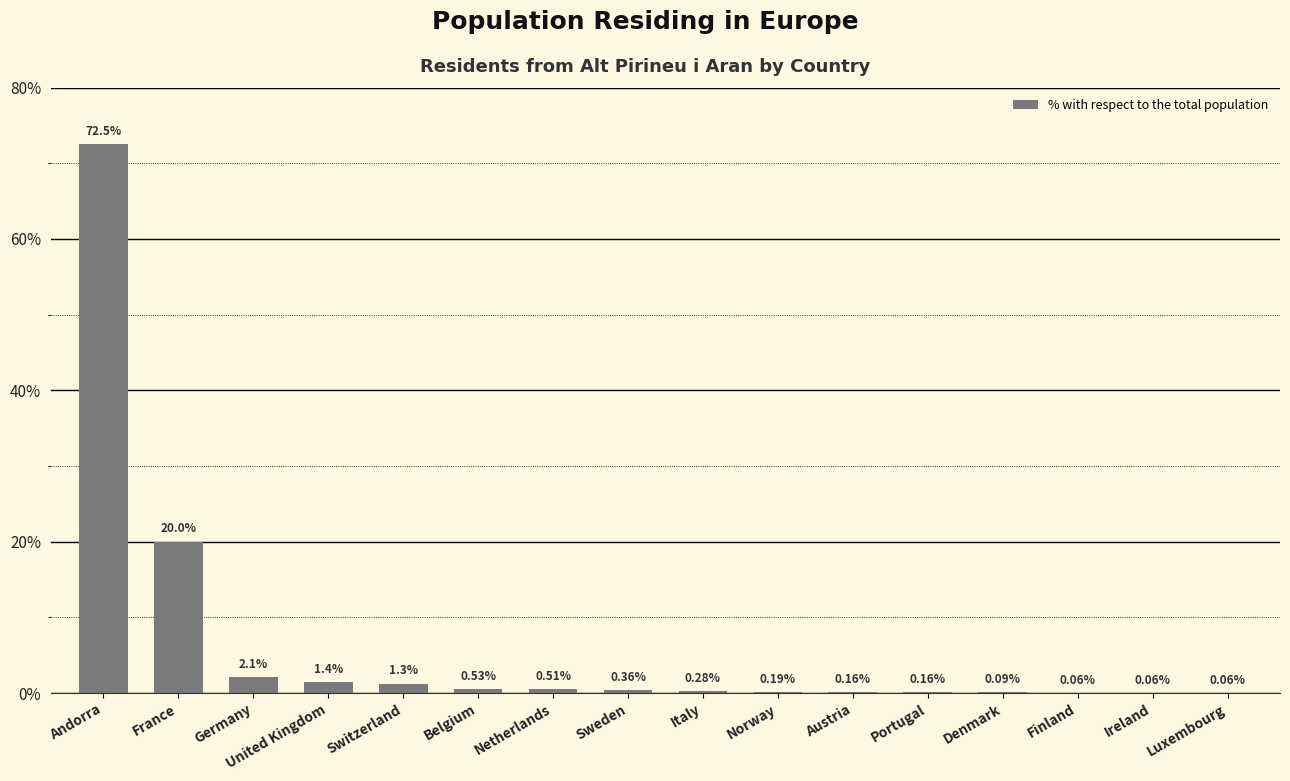

What is the sum of all values?

99.8